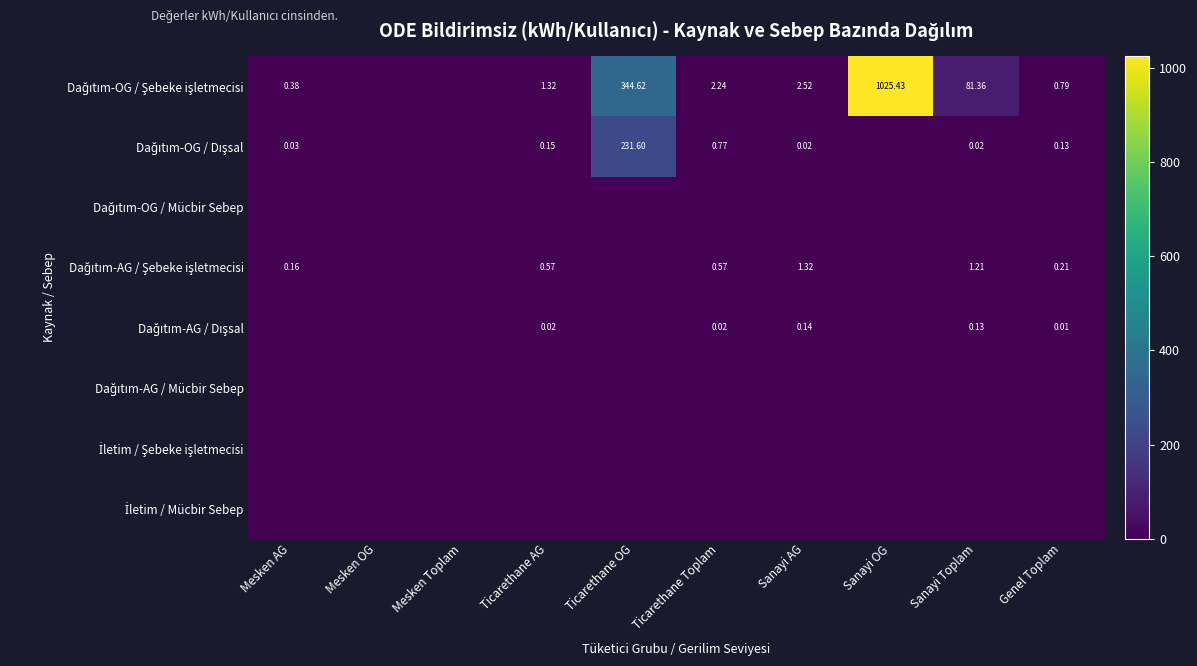

Is it true that Dağıtım-AG / Mücbir Sebep equals 0.0 at Sanayi Toplam?

True